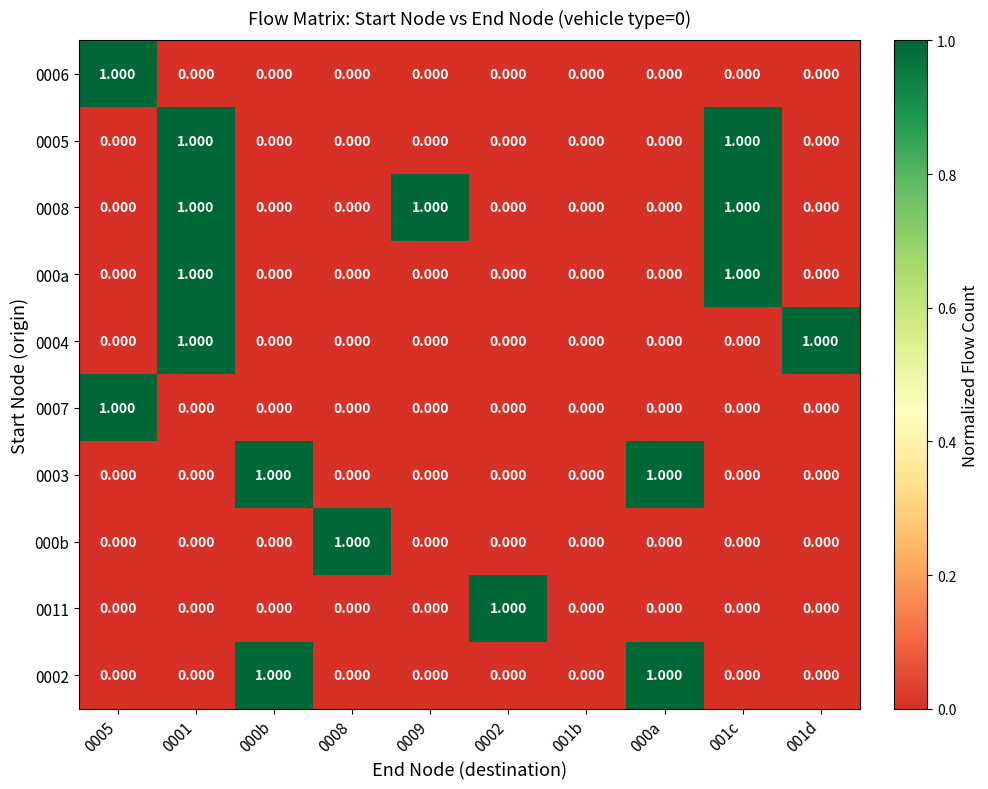

Reading left to right, what are all the values shown in this chart?

0006: 0005=1	0001=0	000b=0	0008=0	0009=0	0002=0	001b=0	000a=0	001c=0	001d=0
0005: 0005=0	0001=1	000b=0	0008=0	0009=0	0002=0	001b=0	000a=0	001c=1	001d=0
0008: 0005=0	0001=1	000b=0	0008=0	0009=1	0002=0	001b=0	000a=0	001c=1	001d=0
000a: 0005=0	0001=1	000b=0	0008=0	0009=0	0002=0	001b=0	000a=0	001c=1	001d=0
0004: 0005=0	0001=1	000b=0	0008=0	0009=0	0002=0	001b=0	000a=0	001c=0	001d=1
0007: 0005=1	0001=0	000b=0	0008=0	0009=0	0002=0	001b=0	000a=0	001c=0	001d=0
0003: 0005=0	0001=0	000b=1	0008=0	0009=0	0002=0	001b=0	000a=1	001c=0	001d=0
000b: 0005=0	0001=0	000b=0	0008=1	0009=0	0002=0	001b=0	000a=0	001c=0	001d=0
0011: 0005=0	0001=0	000b=0	0008=0	0009=0	0002=1	001b=0	000a=0	001c=0	001d=0
0002: 0005=0	0001=0	000b=1	0008=0	0009=0	0002=0	001b=0	000a=1	001c=0	001d=0